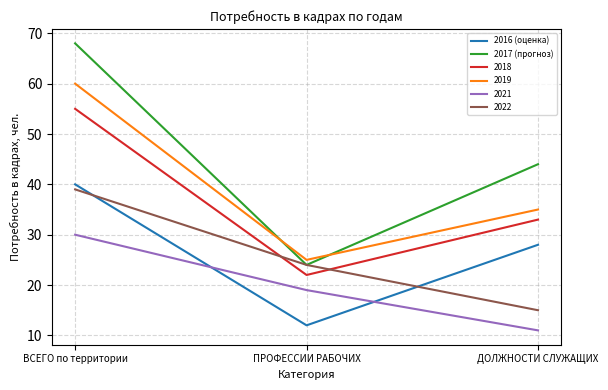

The 2019 series shows 60 at ВСЕГО по территории. True or false?

True